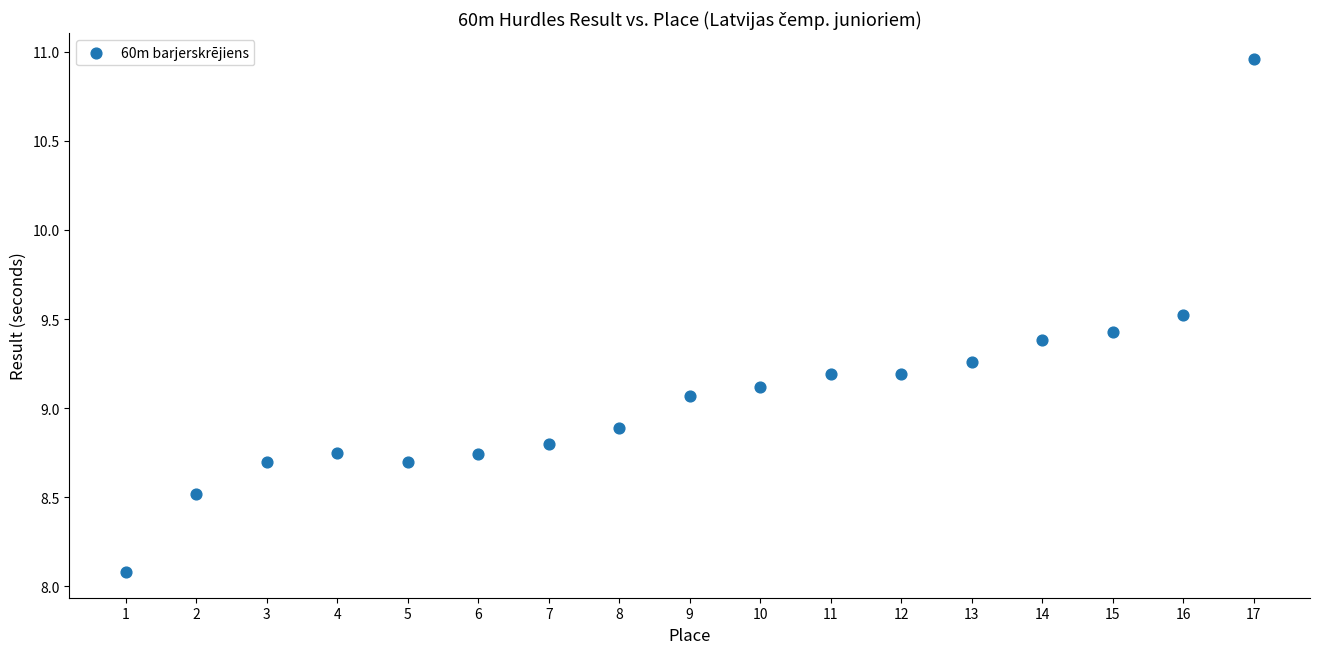

What Y value in the scatter plot is closest to 9?

9.1